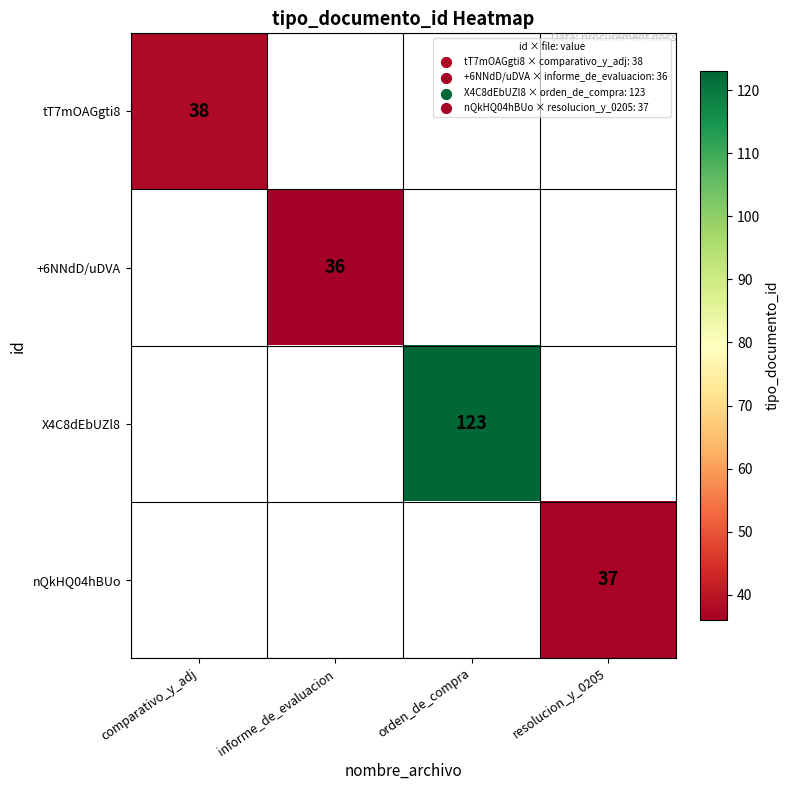

Between resolucion_y_0205 and comparativo_y_adj, which is larger?

comparativo_y_adj